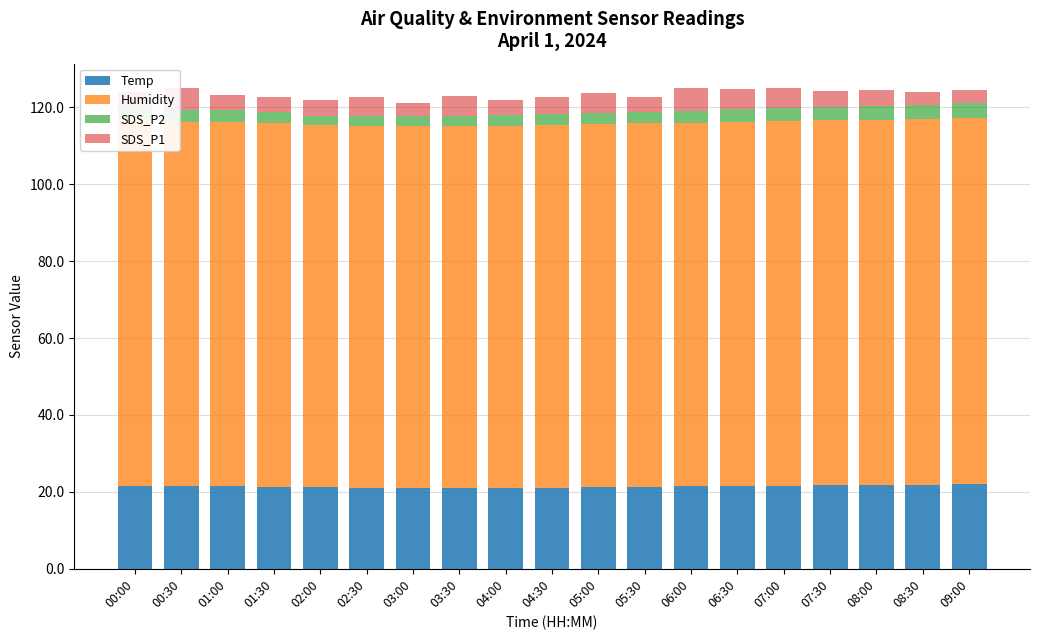

List the labels in order of Temp value, largest first.

09:00, 08:30, 08:00, 07:30, 00:00, 07:00, 00:30, 06:30, 01:00, 06:00, 01:30, 05:30, 02:00, 05:00, 02:30, 04:30, 03:00, 04:00, 03:30